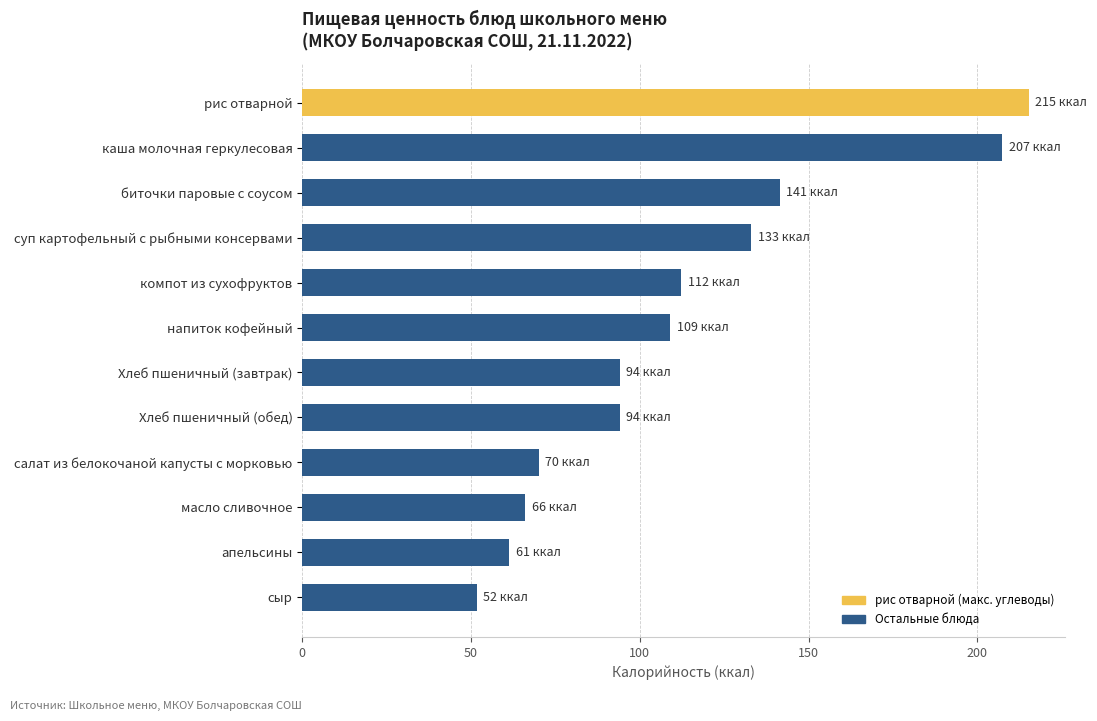

What is the value of the 6th bar from the top?

109.0